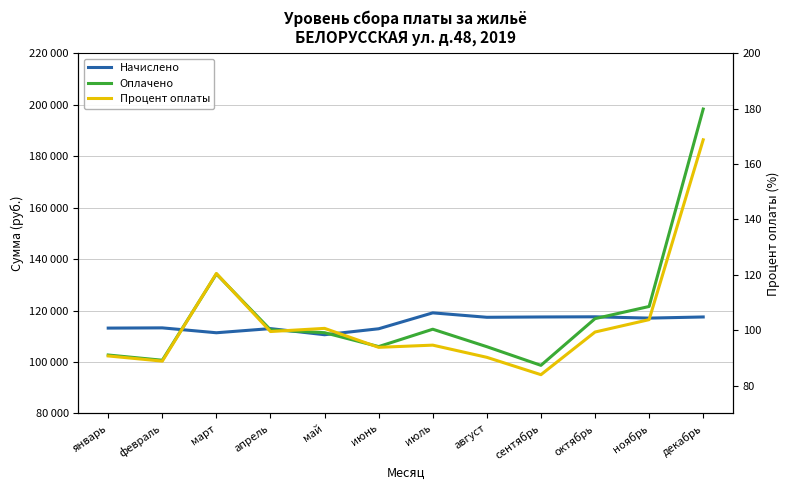

What is the approximate value of Начислено at февраль?

113268.0